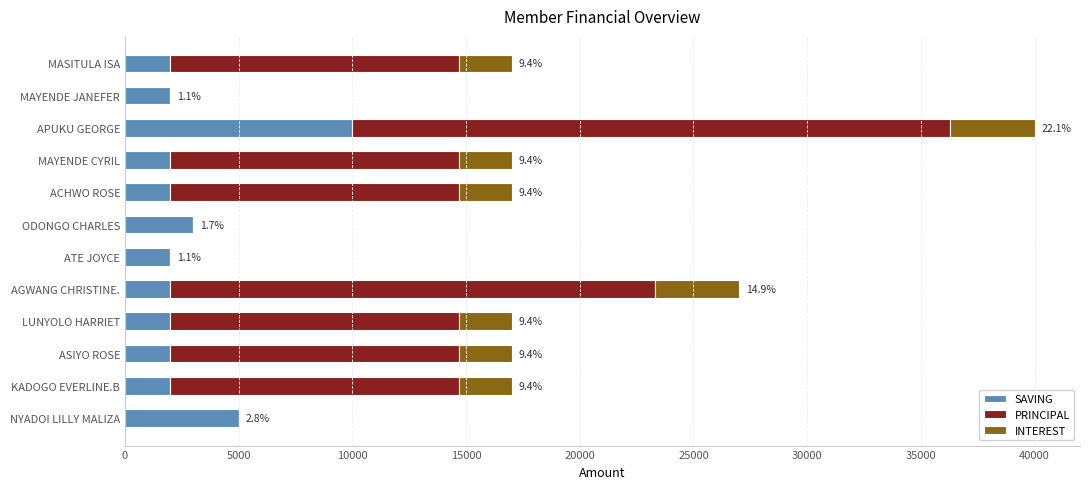

At which label is SAVING closest to 6000?

NYADOI LILLY MALIZA